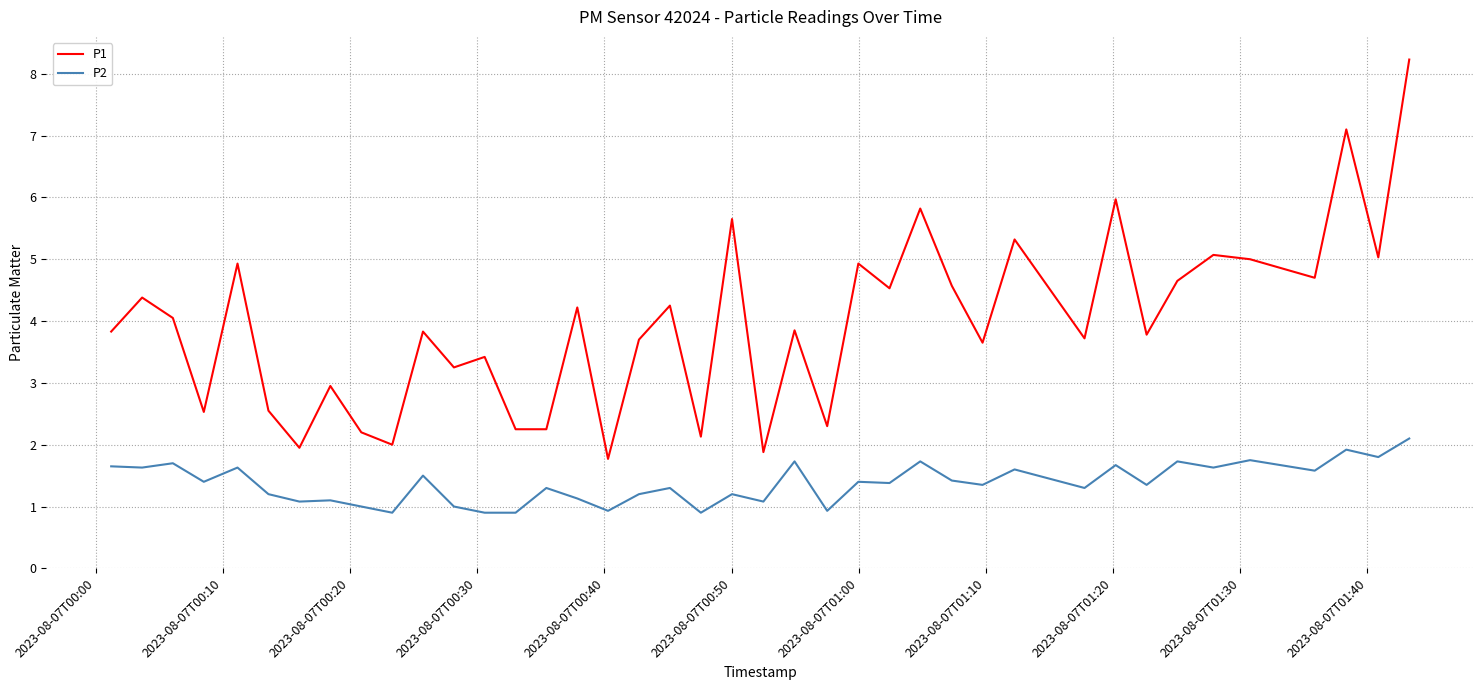

What is the maximum value shown in the chart?

8.2